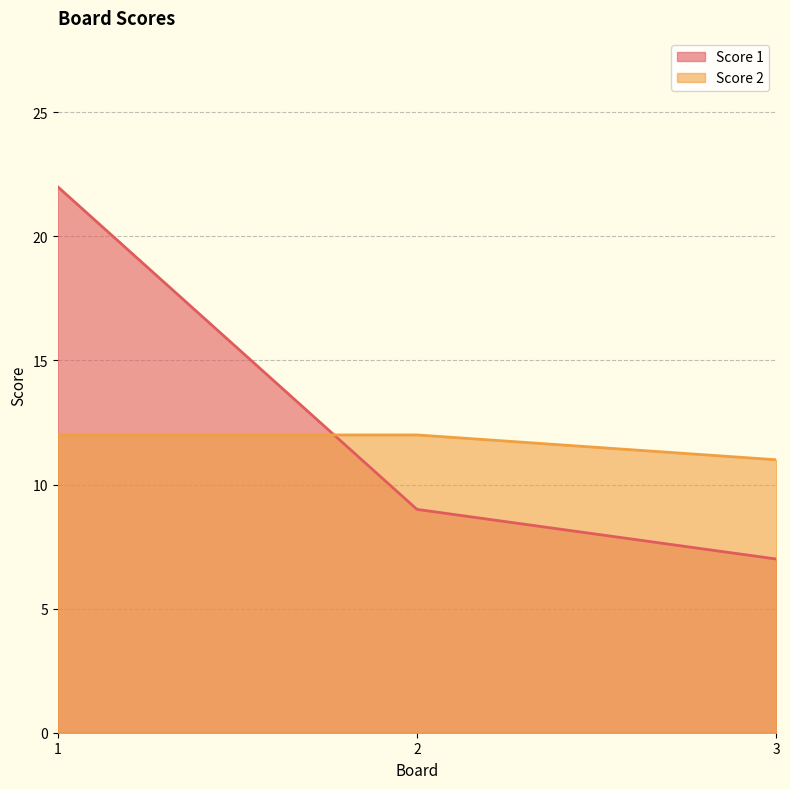

What is the value of the Score 1 point at the 2nd from the left?

9